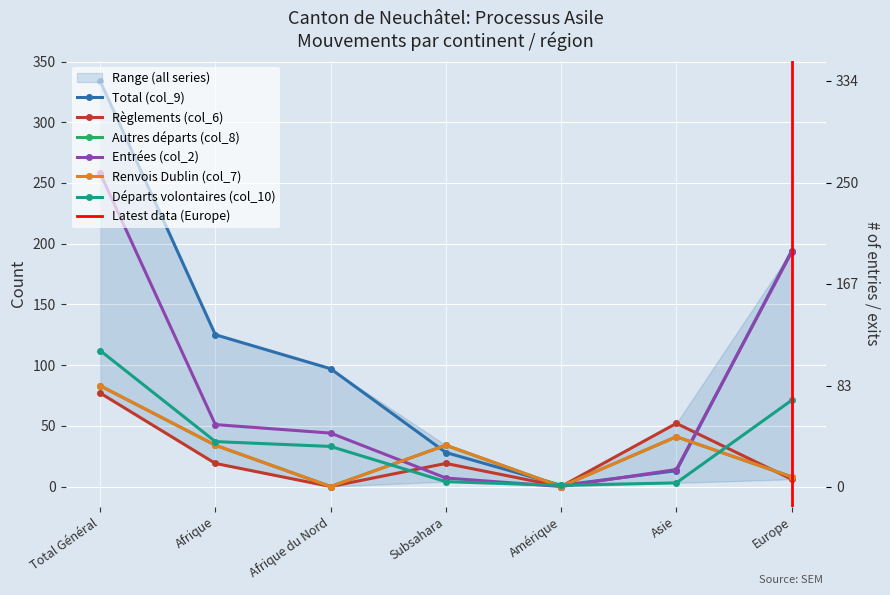

Which series changed the most between Afrique and Subsahara?

Total (col_9)